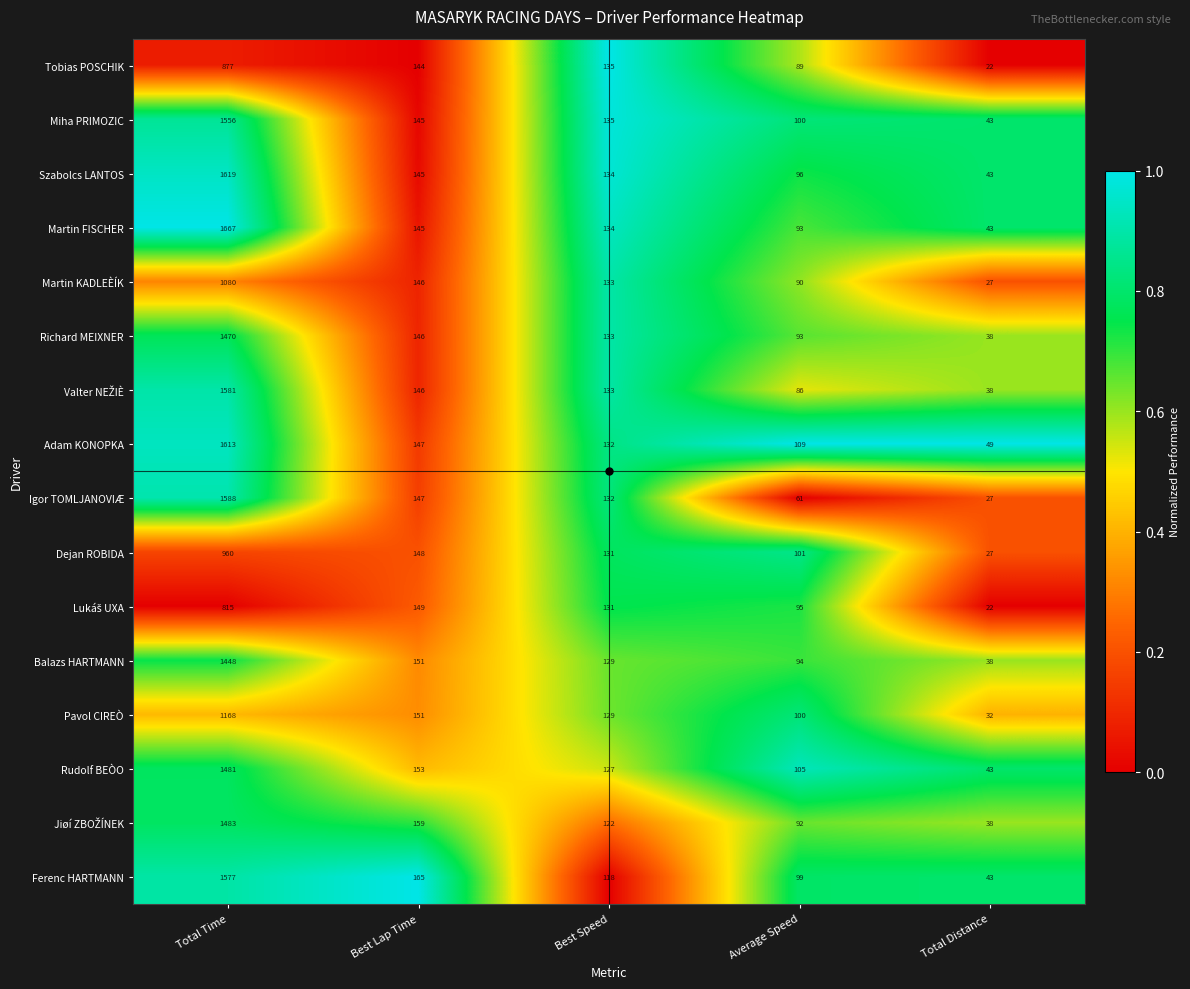

List the labels in order of Richard MEIXNER value, smallest first.

Total Distance, Average Speed, Best Speed, Best Lap Time, Total Time